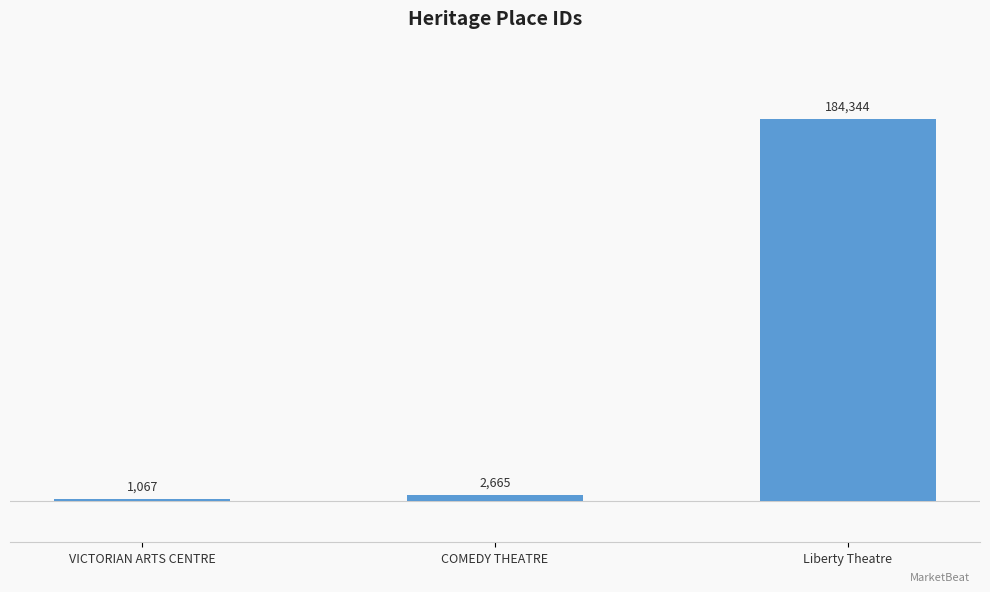

What is the average value?

62692